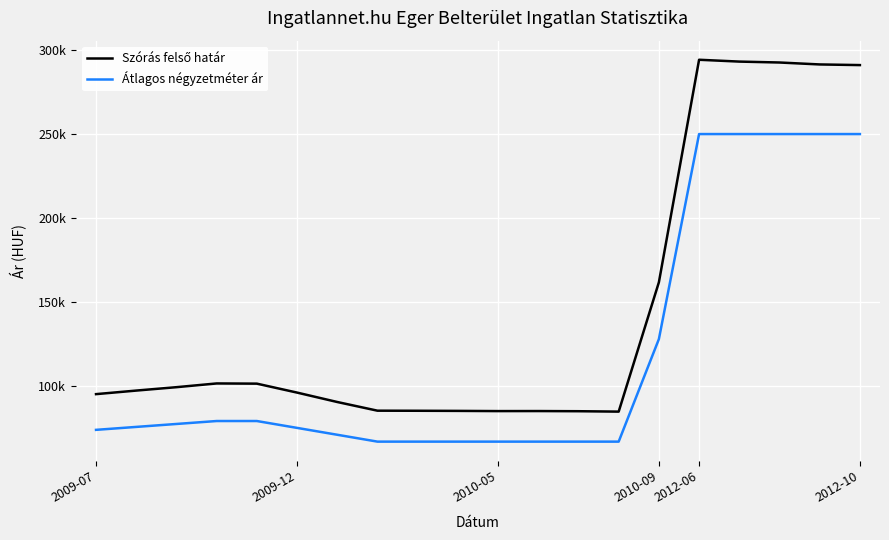

True or false: Szórás felső határ and Átlagos négyzetméter ár intersect in this chart.

False